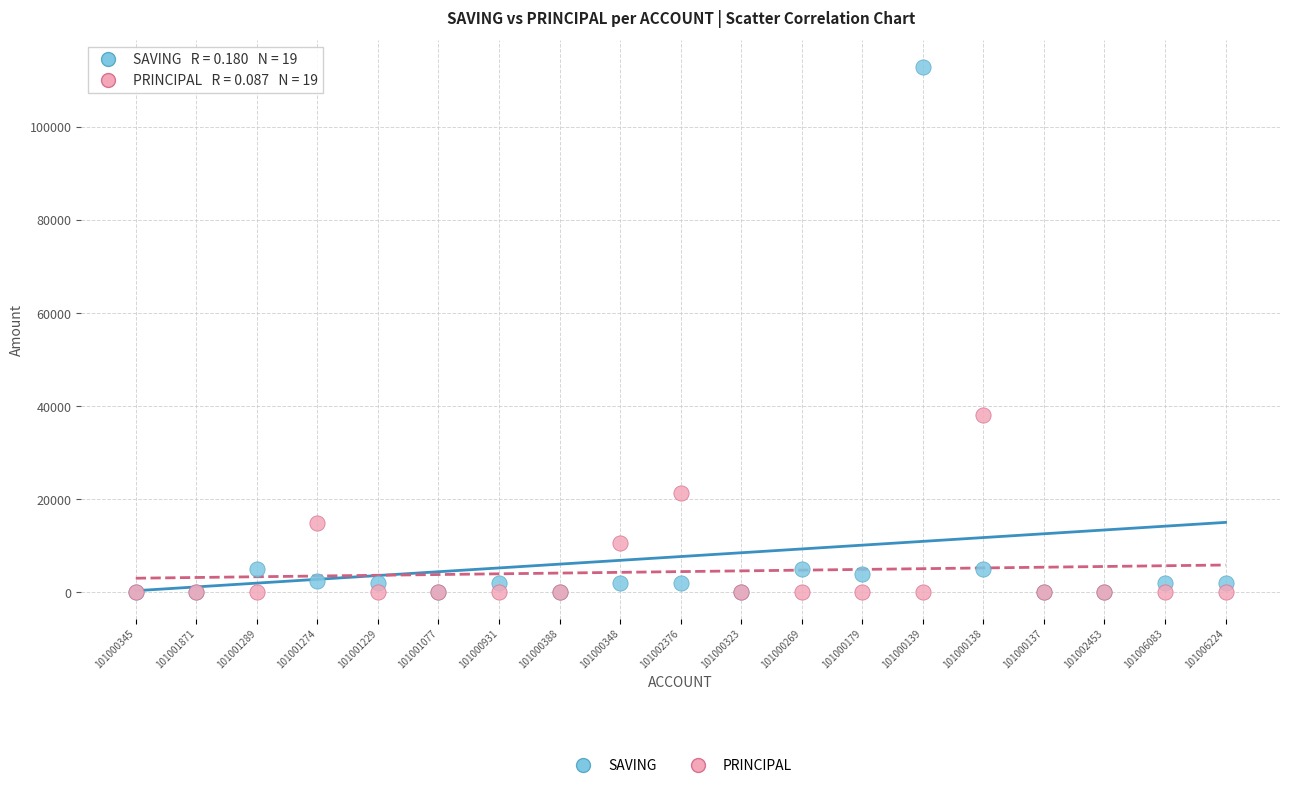

In the PRINCIPAL series, what Y value is closest to 19050?

21300